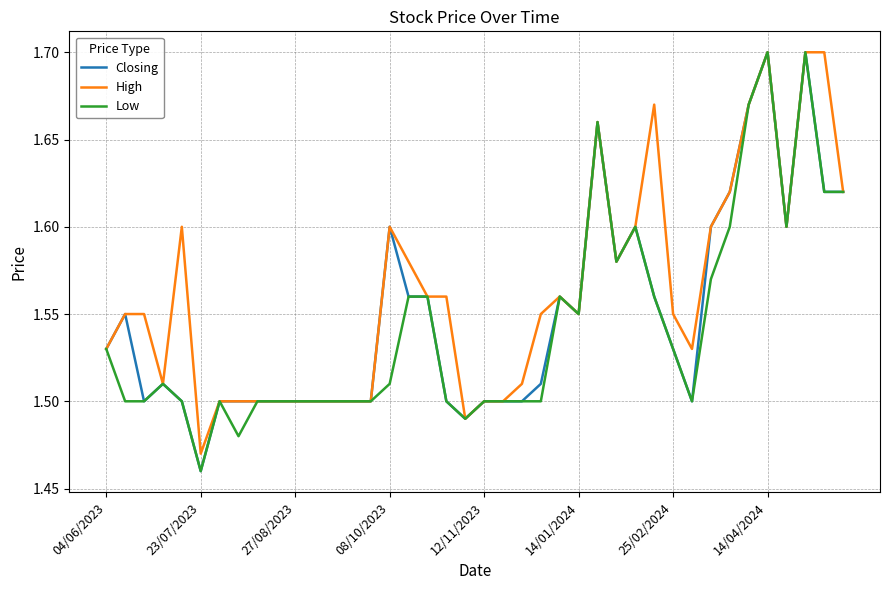

How many Low values are between 1 and 2?

40